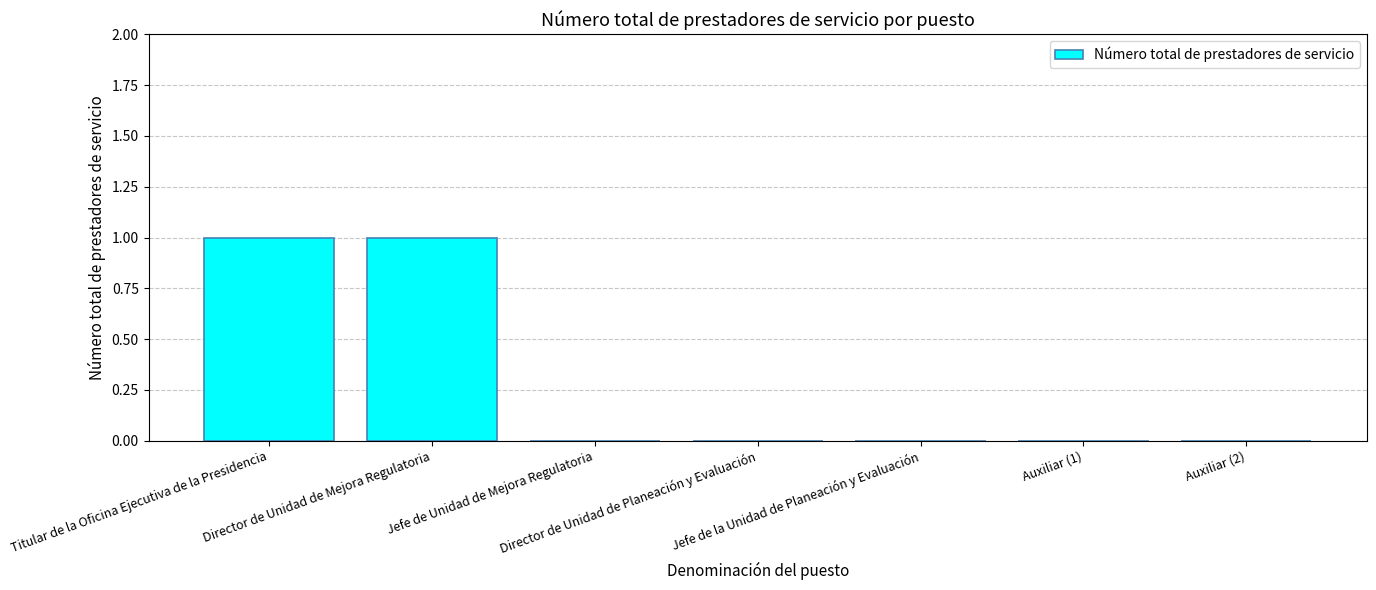

Reading left to right, extract all data points from this chart.

Titular de la Oficina Ejecutiva de la Presidencia=1	Director de Unidad de Mejora Regulatoria=1	Jefe de Unidad de Mejora Regulatoria=0	Director de Unidad de Planeación y Evaluación=0	Jefe de la Unidad de Planeación y Evaluación=0	Auxiliar (1)=0	Auxiliar (2)=0